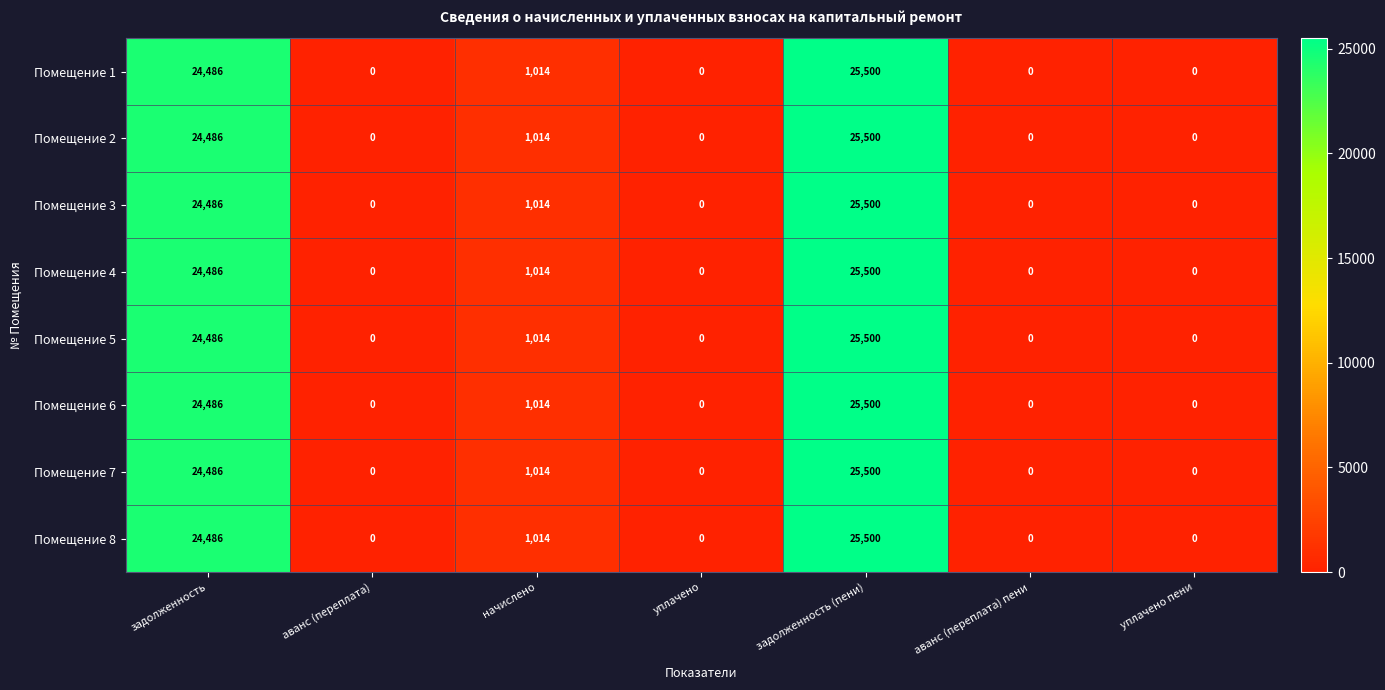

The Помещение 8 series shows 9396 at аванс (переплата) пени. True or false?

False